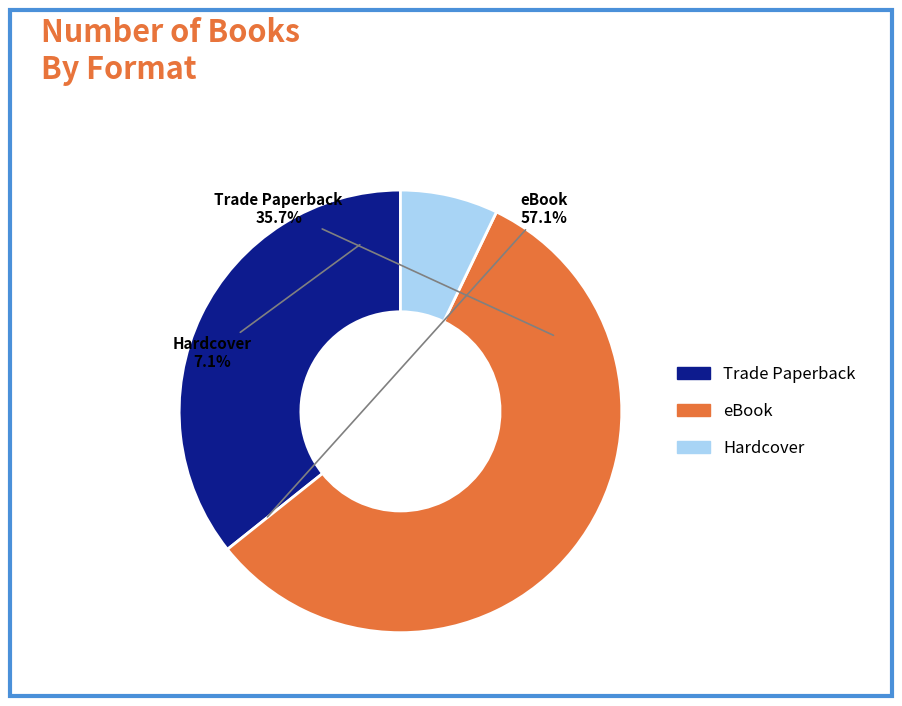

The Hardcover slice represents 7% of the pie. True or false?

True